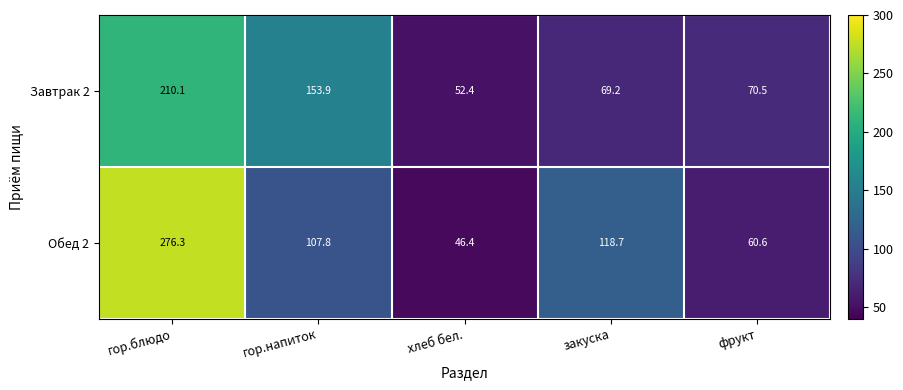

Which series has the largest total across all categories?

Обед 2